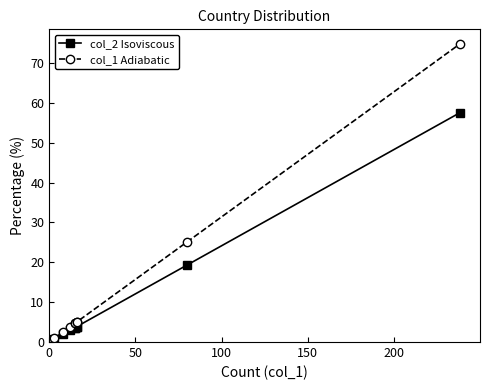

The value of col_1 Adiabatic at 8 is 4.3. True or false?

False